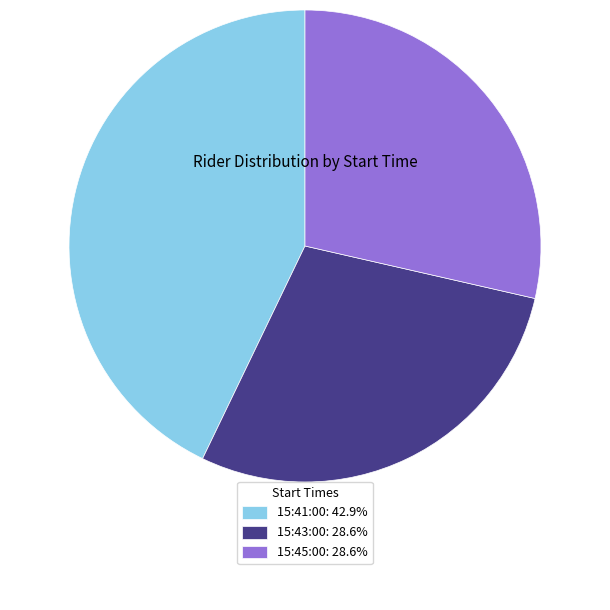

What is the ratio of the value at 15:45:00: 28.6% to the value at 15:41:00: 42.9%?

0.7